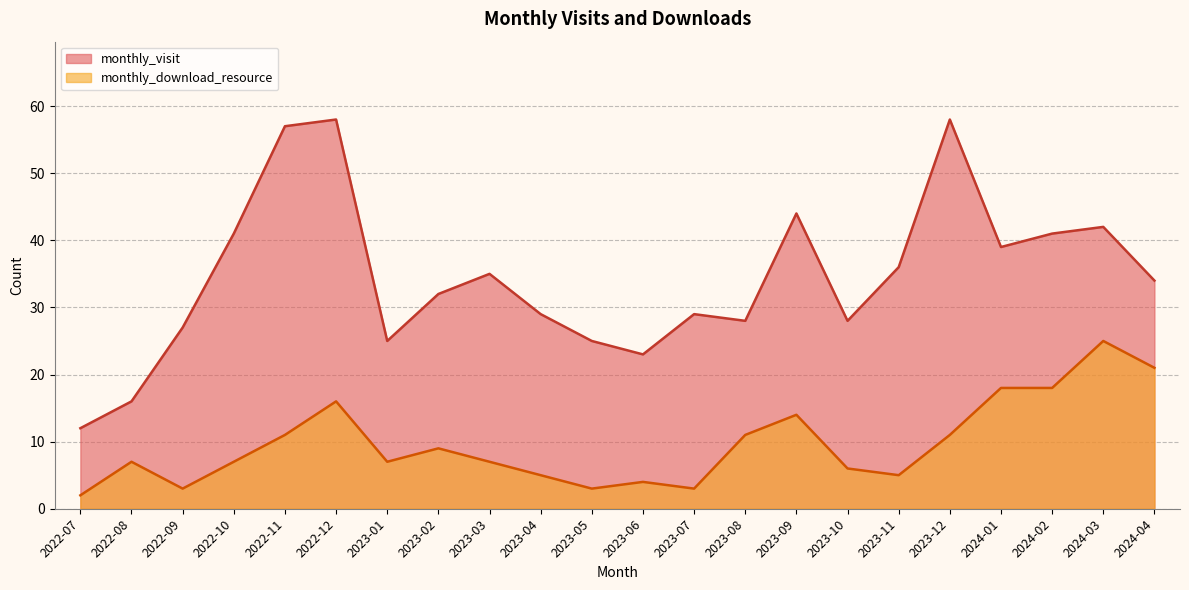

How many lines are shown in the chart?

2